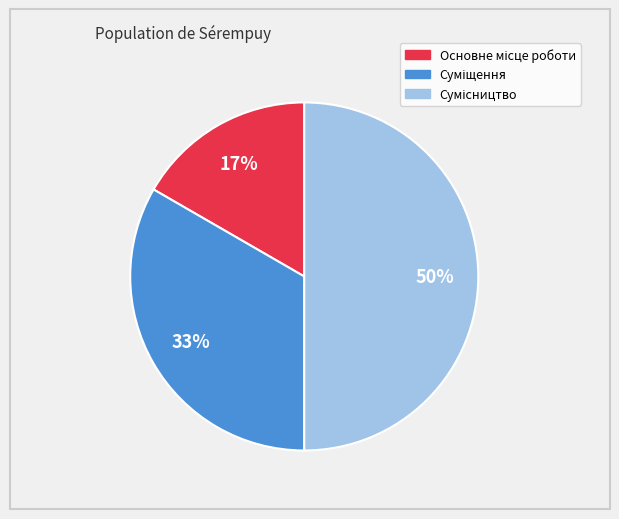

To the nearest percent, what is the average slice percentage?

33%